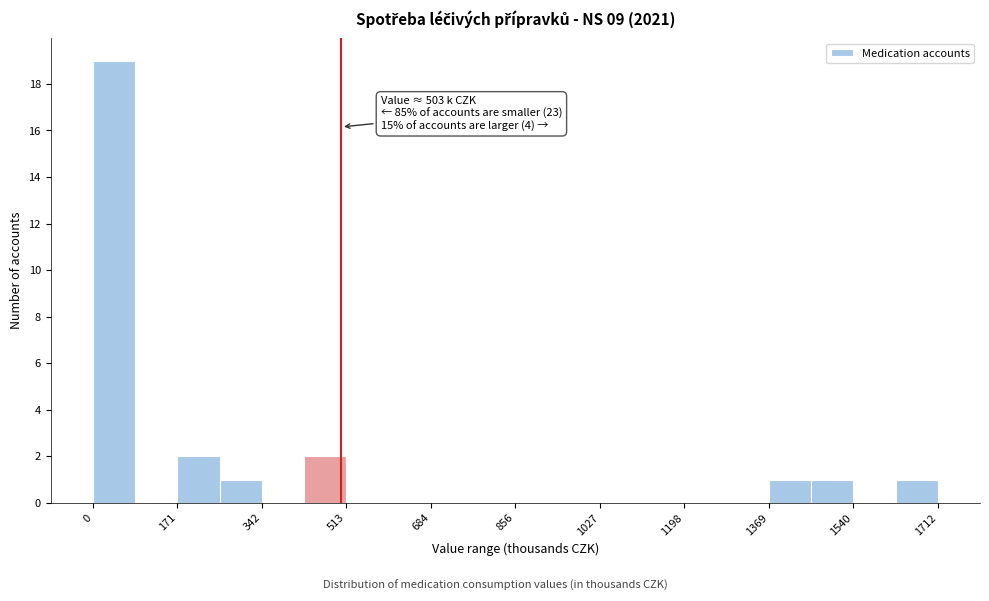

Which range on the x-axis has the tallest bar?

0 to 80